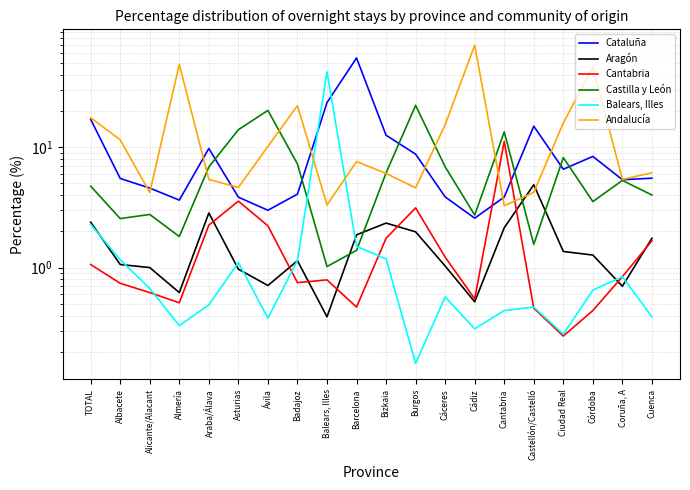

Reading left to right, extract all data points from this chart.

Cataluña: TOTAL=17.0	Albacete=5.5	Alicante/Alacant=4.6	Almería=3.6	Araba/Álava=9.7	Asturias=3.8	Ávila=3.0	Badajoz=4.1	Balears, Illes=23.4	Barcelona=55.0	Bizkaia=12.5	Burgos=8.7	Cáceres=3.9	Cádiz=2.6	Cantabria=3.9	Castellón/Castelló=14.9	Ciudad Real=6.5	Córdoba=8.4	Coruña, A=5.4	Cuenca=5.5
Aragón: TOTAL=2.4	Albacete=1.1	Alicante/Alacant=1.0	Almería=0.6	Araba/Álava=2.8	Asturias=1.0	Ávila=0.7	Badajoz=1.1	Balears, Illes=0.4	Barcelona=1.9	Bizkaia=2.3	Burgos=2.0	Cáceres=1.0	Cádiz=0.5	Cantabria=2.1	Castellón/Castelló=4.9	Ciudad Real=1.4	Córdoba=1.3	Coruña, A=0.7	Cuenca=1.8
Cantabria: TOTAL=1.1	Albacete=0.7	Alicante/Alacant=0.6	Almería=0.5	Araba/Álava=2.2	Asturias=3.6	Ávila=2.2	Badajoz=0.8	Balears, Illes=0.8	Barcelona=0.5	Bizkaia=1.8	Burgos=3.1	Cáceres=1.2	Cádiz=0.6	Cantabria=11.1	Castellón/Castelló=0.5	Ciudad Real=0.3	Córdoba=0.4	Coruña, A=0.8	Cuenca=1.7
Castilla y León: TOTAL=4.7	Albacete=2.5	Alicante/Alacant=2.8	Almería=1.8	Araba/Álava=6.8	Asturias=13.9	Ávila=20.2	Badajoz=7.2	Balears, Illes=1.0	Barcelona=1.4	Bizkaia=6.1	Burgos=22.2	Cáceres=6.9	Cádiz=2.7	Cantabria=13.4	Castellón/Castelló=1.6	Ciudad Real=8.2	Córdoba=3.5	Coruña, A=5.3	Cuenca=4.0
Balears, Illes: TOTAL=2.3	Albacete=1.2	Alicante/Alacant=0.7	Almería=0.3	Araba/Álava=0.5	Asturias=1.1	Ávila=0.4	Badajoz=1.1	Balears, Illes=42.2	Barcelona=1.5	Bizkaia=1.2	Burgos=0.2	Cáceres=0.6	Cádiz=0.3	Cantabria=0.4	Castellón/Castelló=0.5	Ciudad Real=0.3	Córdoba=0.7	Coruña, A=0.8	Cuenca=0.4
Andalucía: TOTAL=17.5	Albacete=11.5	Alicante/Alacant=4.2	Almería=48.5	Araba/Álava=5.4	Asturias=4.6	Ávila=10.1	Badajoz=22.1	Balears, Illes=3.3	Barcelona=7.6	Bizkaia=6.0	Burgos=4.6	Cáceres=15.4	Cádiz=70.1	Cantabria=3.3	Castellón/Castelló=4.2	Ciudad Real=15.8	Córdoba=46.4	Coruña, A=5.4	Cuenca=6.1